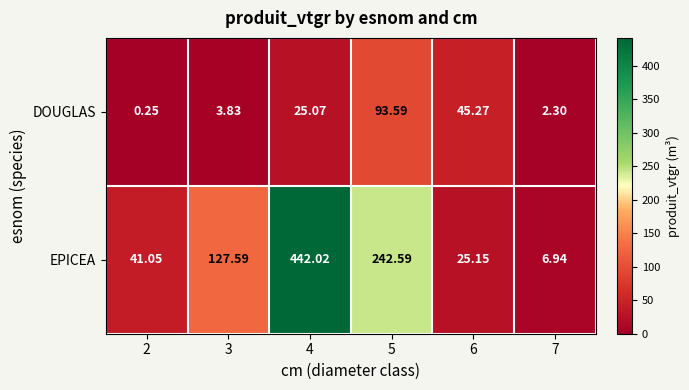

Is the value of DOUGLAS at 5 greater than the value of EPICEA at 3?

No